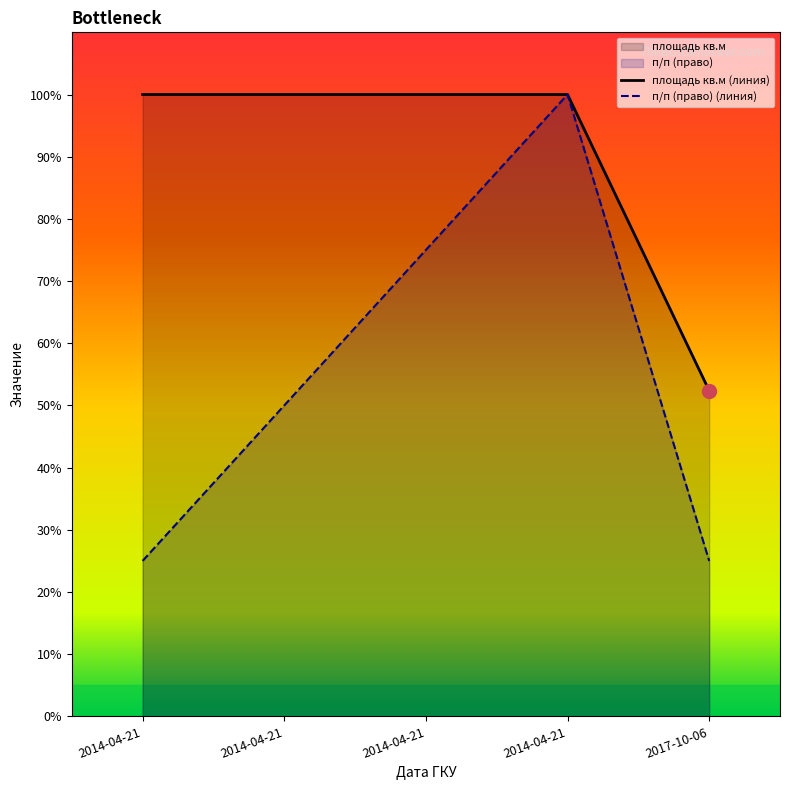

How many values in the площадь кв.м (линия) series are below 100?

1